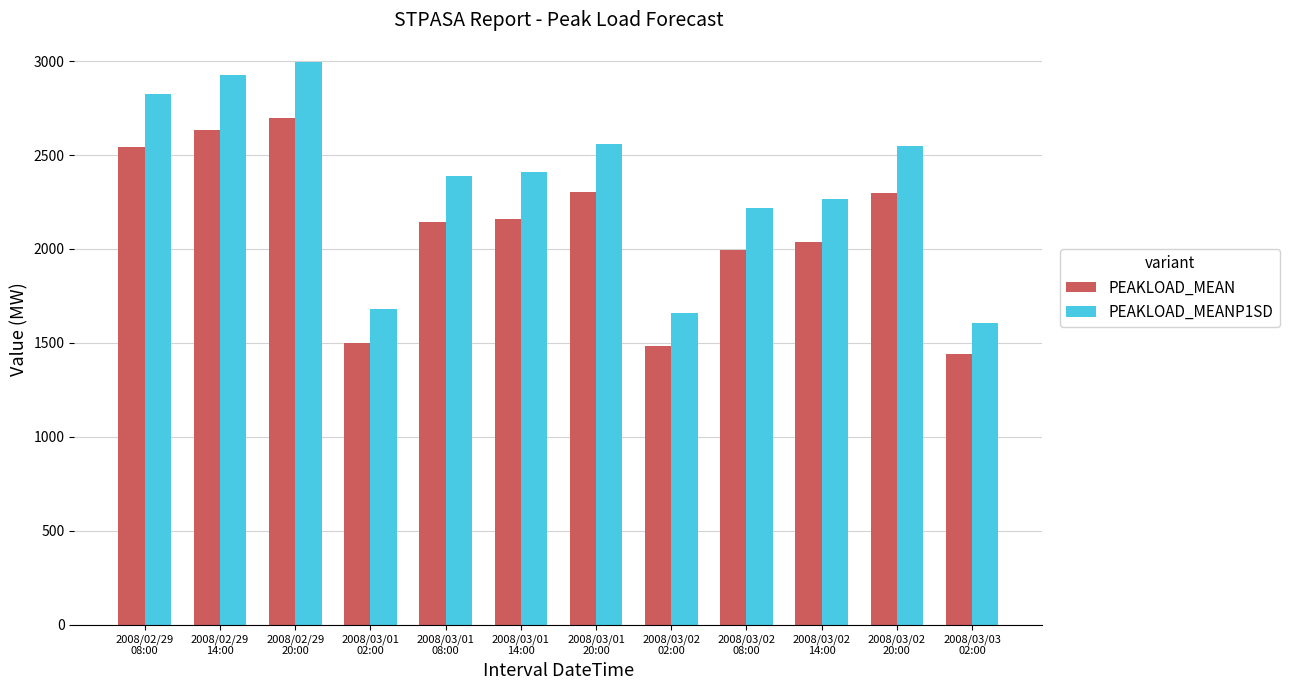

Which category has the highest value in the PEAKLOAD_MEAN series?

2008/02/29
20:00